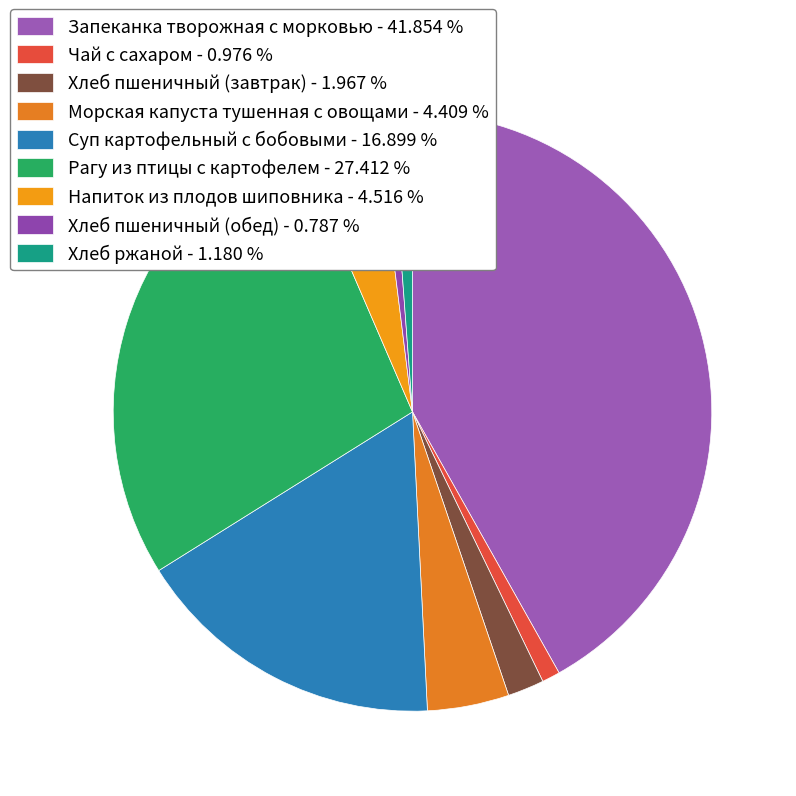

Rank the categories by value from lowest to highest.

Хлеб пшеничный (обед), Чай с сахаром, Хлеб ржаной, Хлеб пшеничный (завтрак), Морская капуста тушенная с овощами, Напиток из плодов шиповника, Суп картофельный с бобовыми, Рагу из птицы с картофелем, Запеканка творожная с морковью